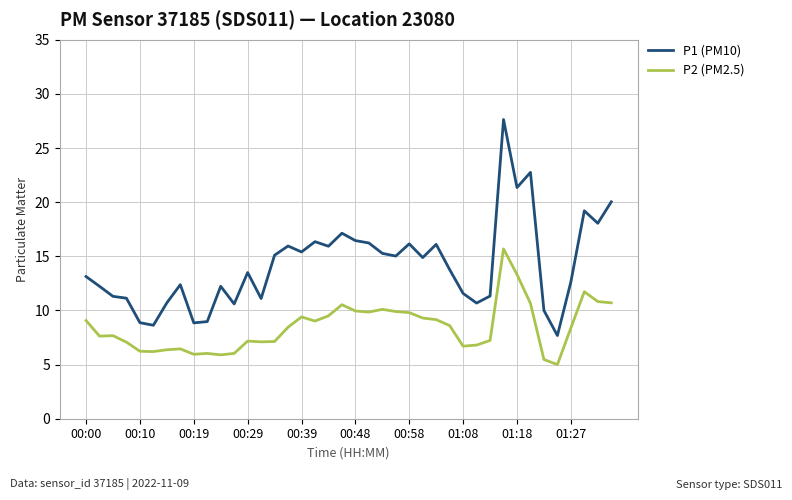

True or false: P2 (PM2.5) and P1 (PM10) cross at least once.

False